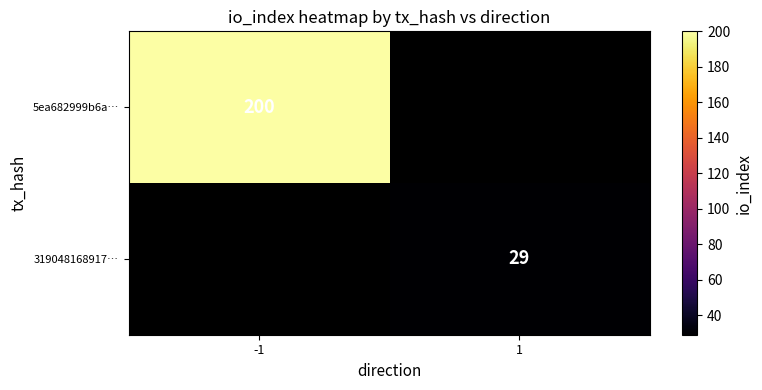

Is it true that 319048168917… equals 45 at 1?

False